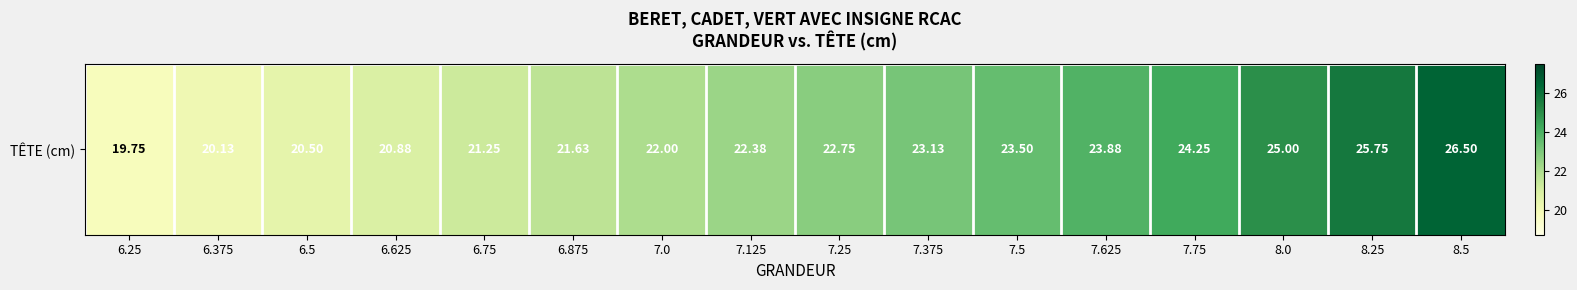

What is the average value?

22.7